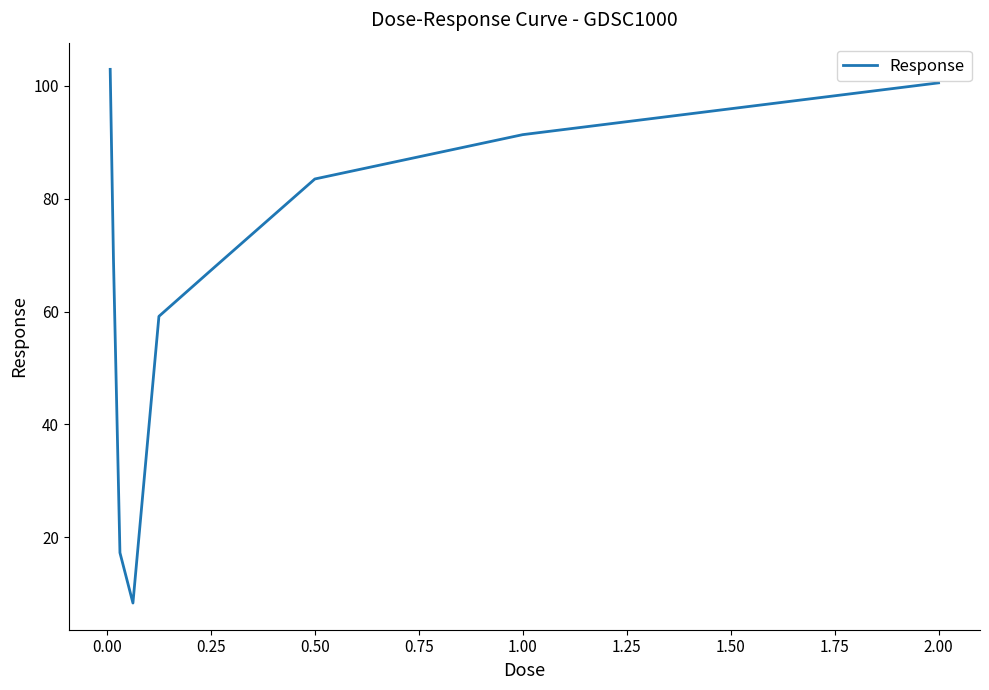

What is the difference between the maximum and minimum values?

94.5